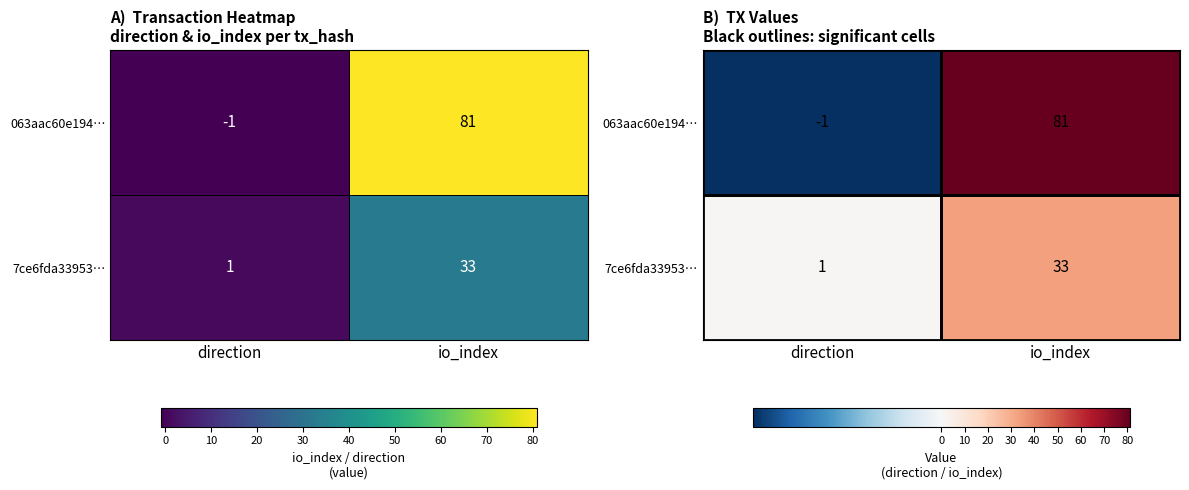

At which category does the chart reach its peak across all series?

io_index